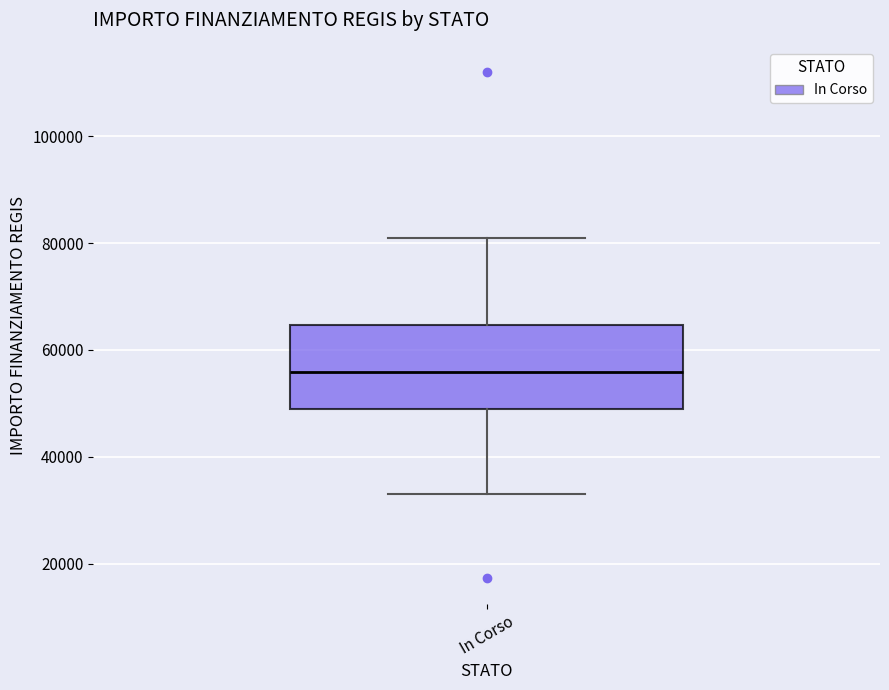

Where does the upper whisker of the box for In Corso end on the y-axis? The values are not printed on the chart, so give them approximately, as read against the axis.

80000